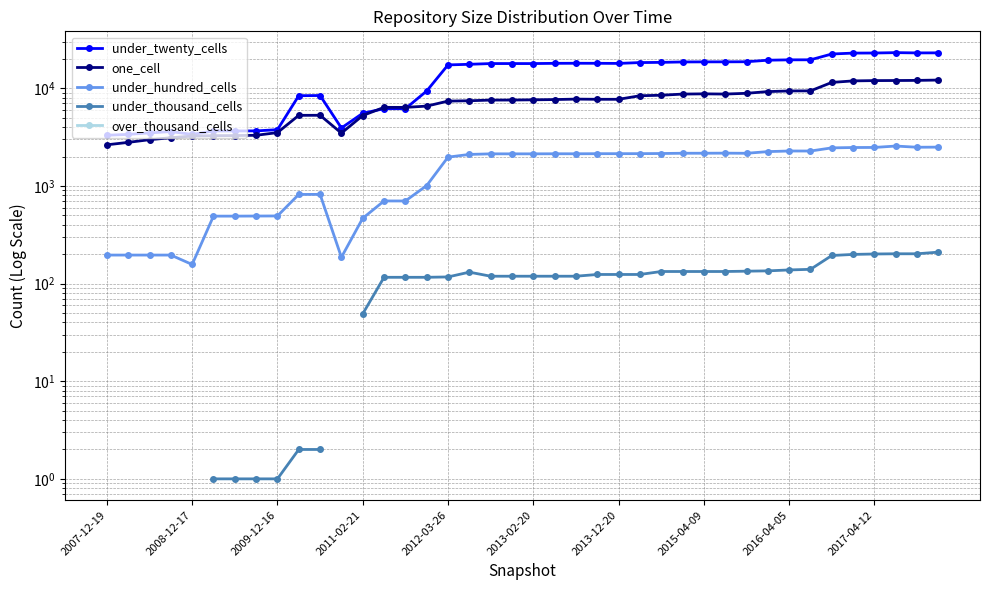

What is the approximate value of one_cell at 17?

7460.0